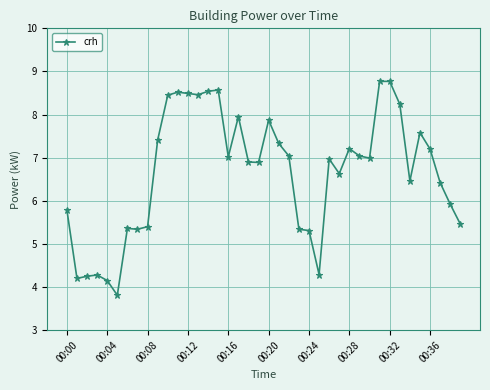

What is the minimum value shown in the chart?

3.8